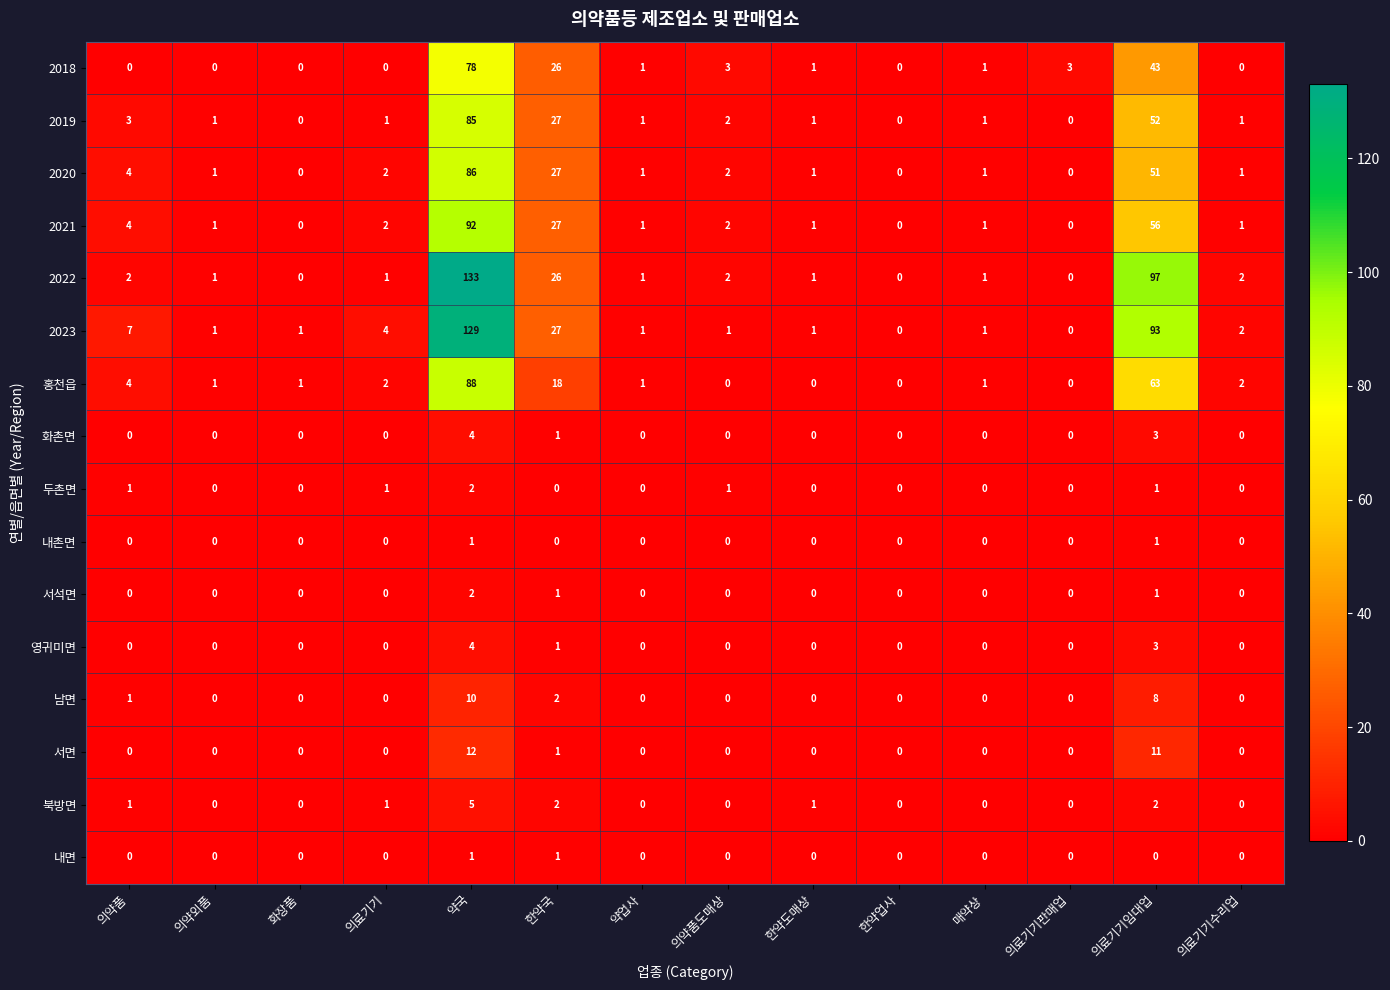

Which category has the highest value across all series?

약국